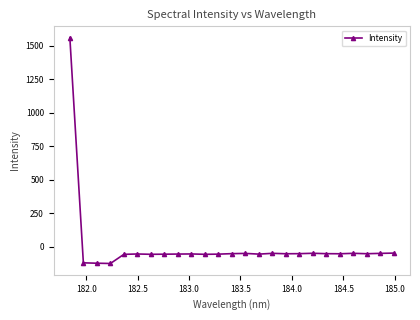

What is the sum of all values?

117.6